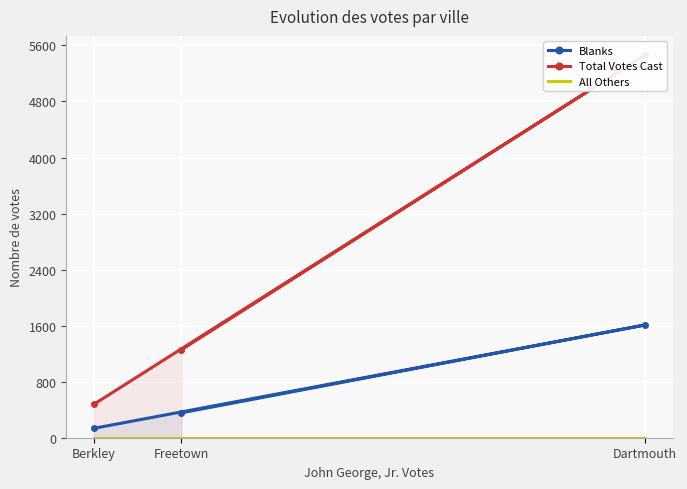

Where does the Total Votes Cast series first go above 1255?

Dartmouth